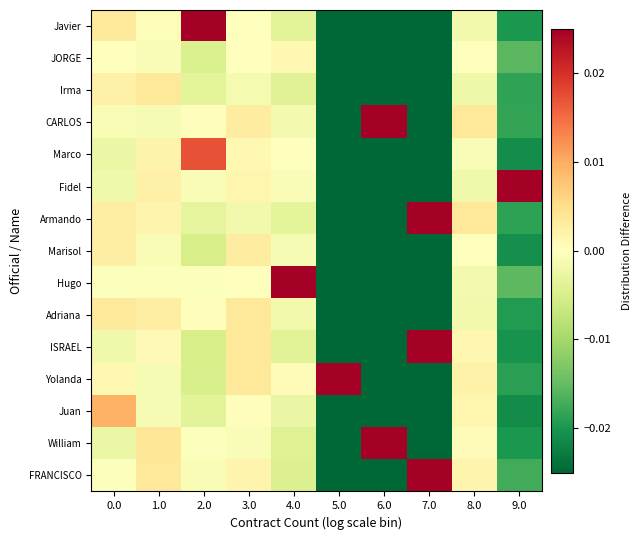

Reading right to left, list all the values displayed in this chart.

FRANCISCO: 9.0=-0.0	8.0=0.0	7.0=0.4	6.0=-0.1	5.0=-0.0	4.0=-0.0	3.0=0.0	2.0=-0.0	1.0=0.0	0.0=-0.0
William: 9.0=-0.0	8.0=0.0	7.0=-0.1	6.0=0.1	5.0=-0.0	4.0=-0.0	3.0=-0.0	2.0=-0.0	1.0=0.0	0.0=-0.0
Juan: 9.0=-0.0	8.0=0.0	7.0=-0.1	6.0=-0.1	5.0=-0.0	4.0=-0.0	3.0=0.0	2.0=-0.0	1.0=-0.0	0.0=0.0
Yolanda: 9.0=-0.0	8.0=0.0	7.0=-0.1	6.0=-0.1	5.0=0.5	4.0=0.0	3.0=0.0	2.0=-0.0	1.0=-0.0	0.0=0.0
ISRAEL: 9.0=-0.0	8.0=0.0	7.0=0.1	6.0=-0.1	5.0=-0.0	4.0=-0.0	3.0=0.0	2.0=-0.0	1.0=0.0	0.0=-0.0
Adriana: 9.0=-0.0	8.0=-0.0	7.0=-0.1	6.0=-0.1	5.0=-0.0	4.0=-0.0	3.0=0.0	2.0=0.0	1.0=0.0	0.0=0.0
Hugo: 9.0=-0.0	8.0=-0.0	7.0=-0.1	6.0=-0.1	5.0=-0.0	4.0=0.0	3.0=0.0	2.0=-0.0	1.0=-0.0	0.0=-0.0
Marisol: 9.0=-0.0	8.0=0.0	7.0=-0.1	6.0=-0.1	5.0=-0.0	4.0=-0.0	3.0=0.0	2.0=-0.0	1.0=-0.0	0.0=0.0
Armando: 9.0=-0.0	8.0=0.0	7.0=0.9	6.0=-0.1	5.0=-0.0	4.0=-0.0	3.0=-0.0	2.0=-0.0	1.0=0.0	0.0=0.0
Fidel: 9.0=0.3	8.0=-0.0	7.0=-0.1	6.0=-0.1	5.0=-0.0	4.0=-0.0	3.0=0.0	2.0=-0.0	1.0=0.0	0.0=-0.0
Marco: 9.0=-0.0	8.0=-0.0	7.0=-0.1	6.0=-0.1	5.0=-0.0	4.0=0.0	3.0=0.0	2.0=0.0	1.0=0.0	0.0=-0.0
CARLOS: 9.0=-0.0	8.0=0.0	7.0=-0.1	6.0=0.7	5.0=-0.0	4.0=-0.0	3.0=0.0	2.0=0.0	1.0=-0.0	0.0=-0.0
Irma: 9.0=-0.0	8.0=-0.0	7.0=-0.1	6.0=-0.1	5.0=-0.0	4.0=-0.0	3.0=-0.0	2.0=-0.0	1.0=0.0	0.0=0.0
JORGE: 9.0=-0.0	8.0=0.0	7.0=-0.1	6.0=-0.1	5.0=-0.0	4.0=0.0	3.0=0.0	2.0=-0.0	1.0=-0.0	0.0=-0.0
Javier: 9.0=-0.0	8.0=-0.0	7.0=-0.1	6.0=-0.1	5.0=-0.0	4.0=-0.0	3.0=-0.0	2.0=0.0	1.0=-0.0	0.0=0.0